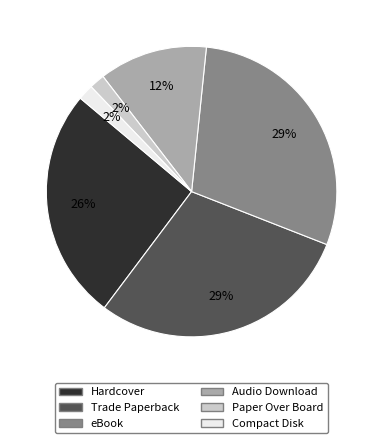

Does Trade Paperback represent more than half of the total?

No